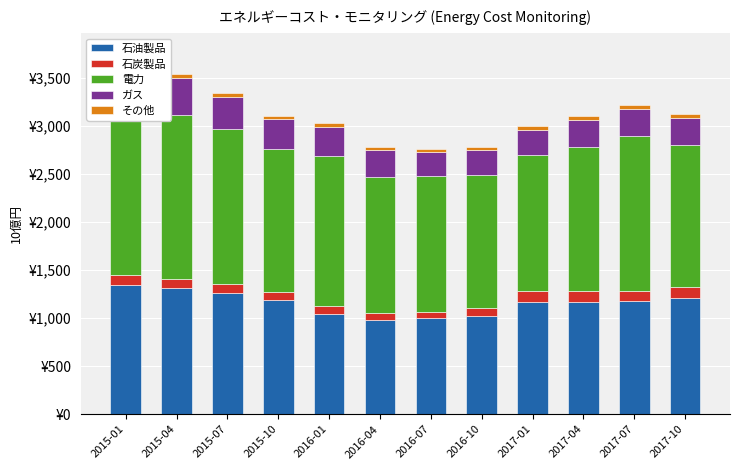

What is the value of the ガス bar at the 6th from the left?

274.4